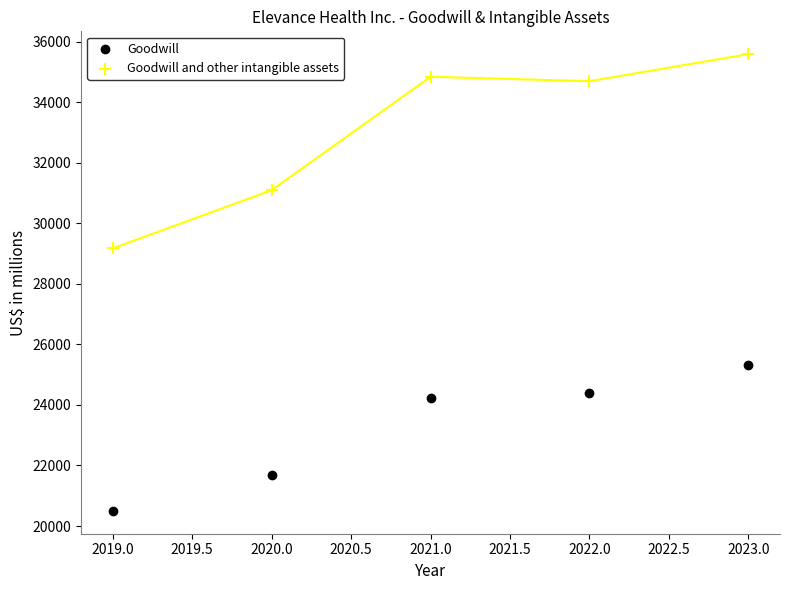

Which series has the widest spread of Y values?

Goodwill and other intangible assets